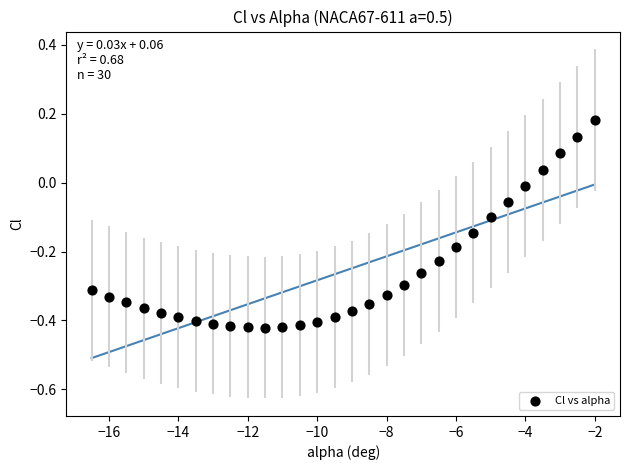

What is the range of Y values (max minus min)?

0.6